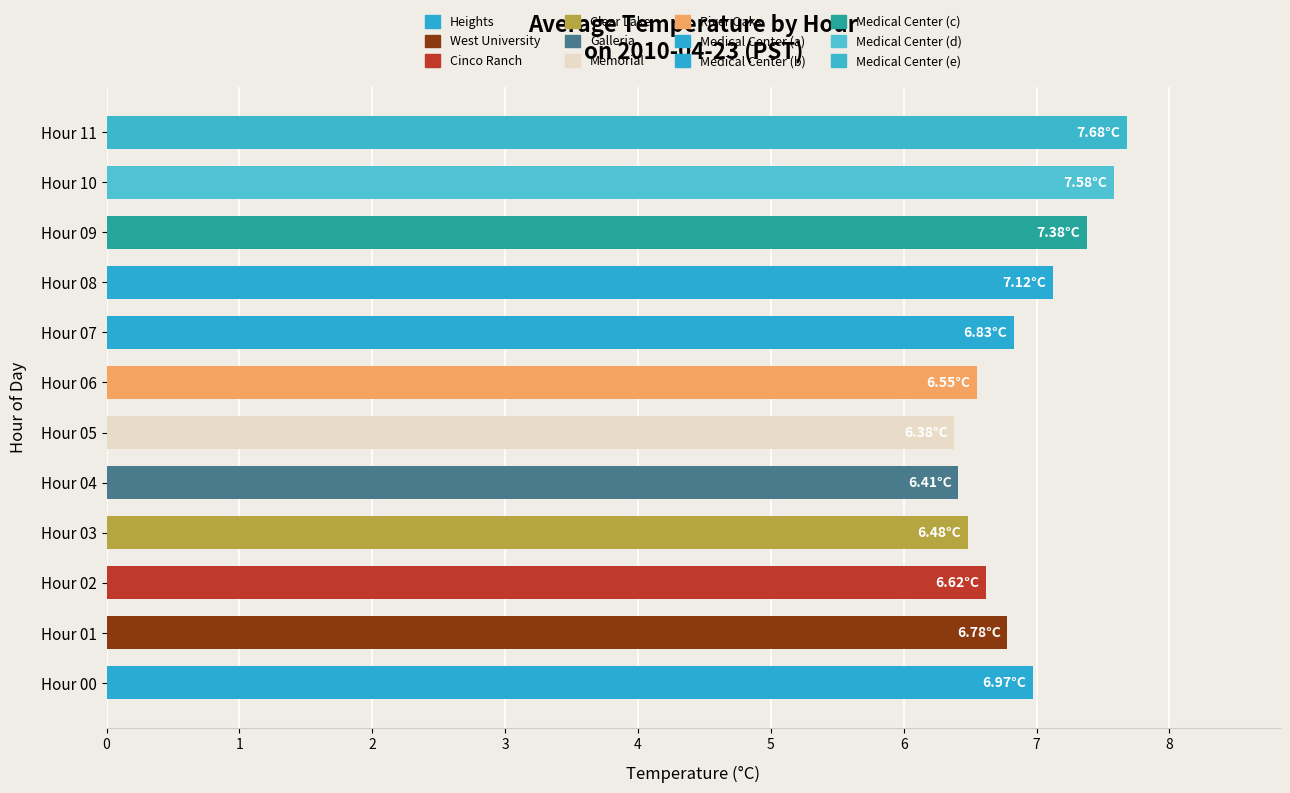

Which has a higher value, Hour 03 or Hour 07?

Hour 07